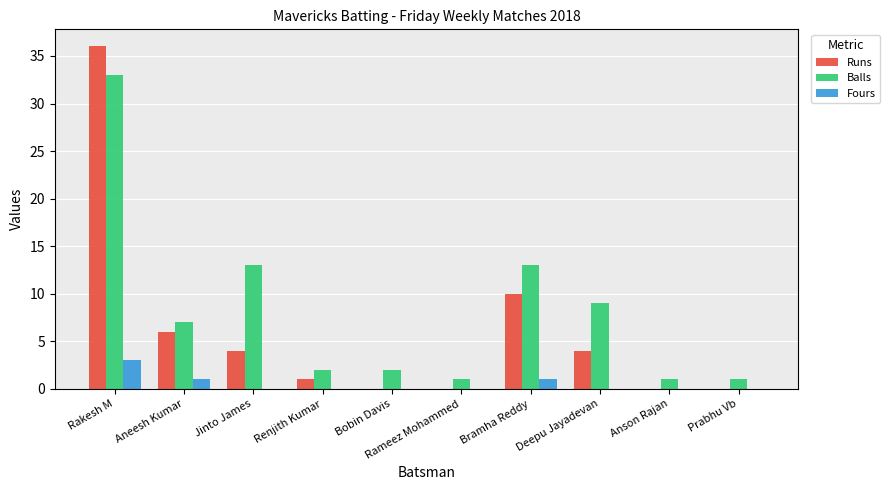

Where is Runs nearest to the value 18?

Bramha Reddy